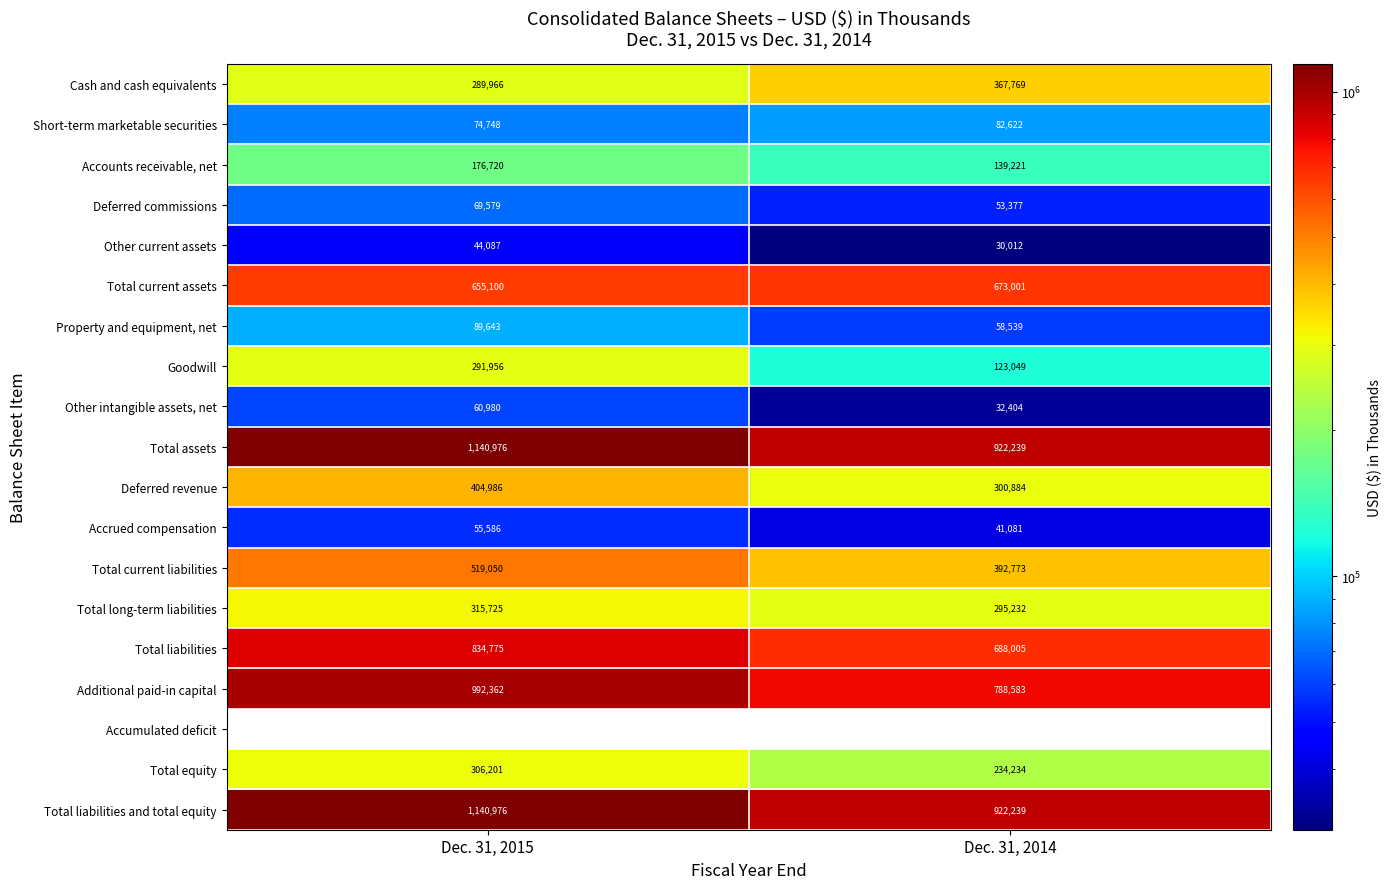

Which label corresponds to the smallest value in the chart?

Dec. 31, 2015